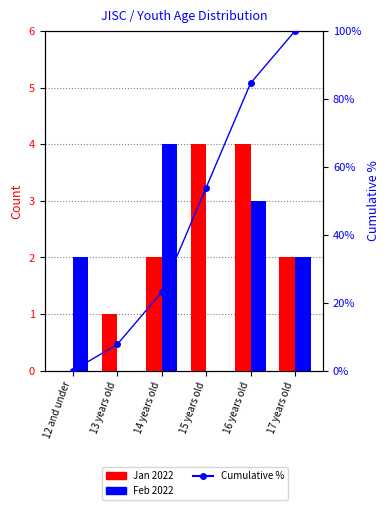

Is it true that Feb 2022 equals 2.0 at 12 and under?

True